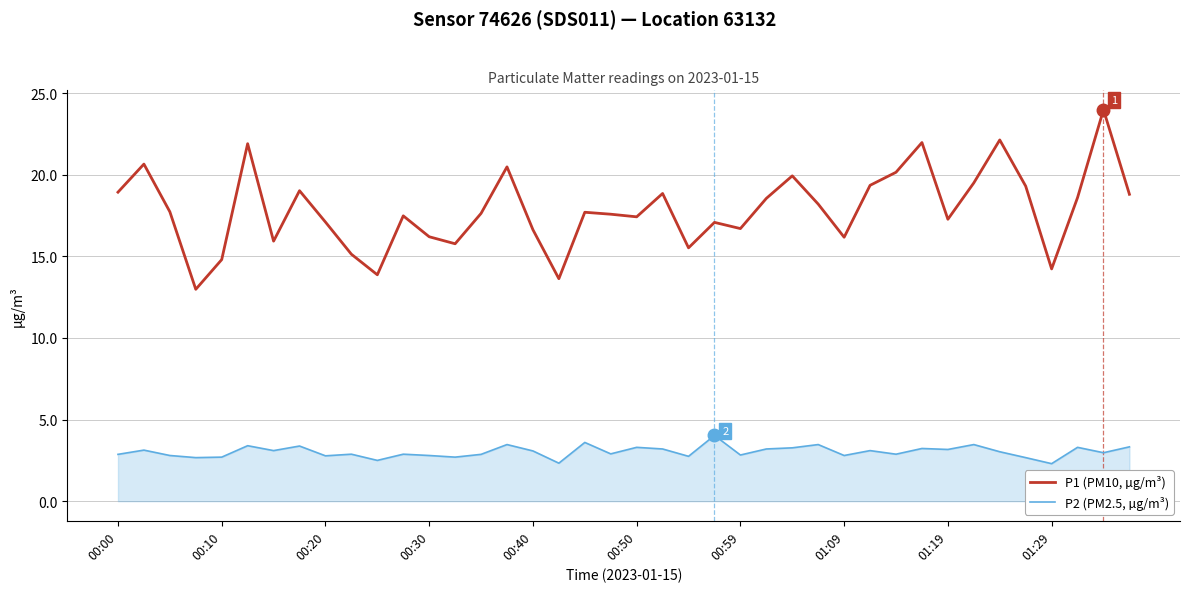

List the series in order of their overall mean, highest first.

P1 (PM10, µg/m³), P2 (PM2.5, µg/m³)